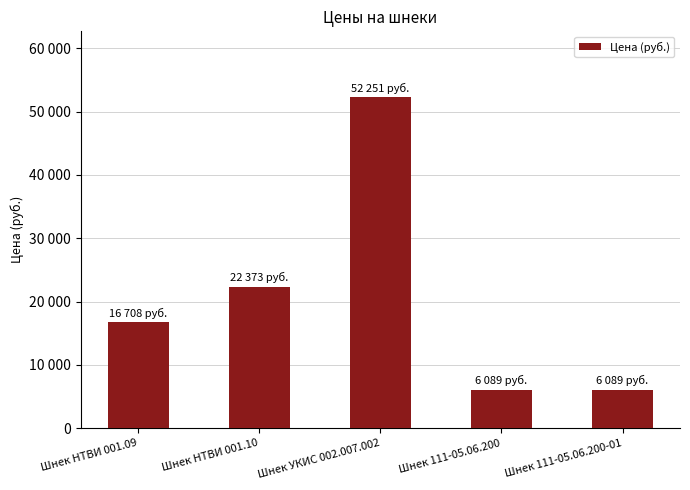

Reading right to left, list all the values displayed in this chart.

Шнек 111-05.06.200-01=6089	Шнек 111-05.06.200=6089	Шнек УКИС 002.007.002=52251	Шнек НТВИ 001.10=22373	Шнек НТВИ 001.09=16708